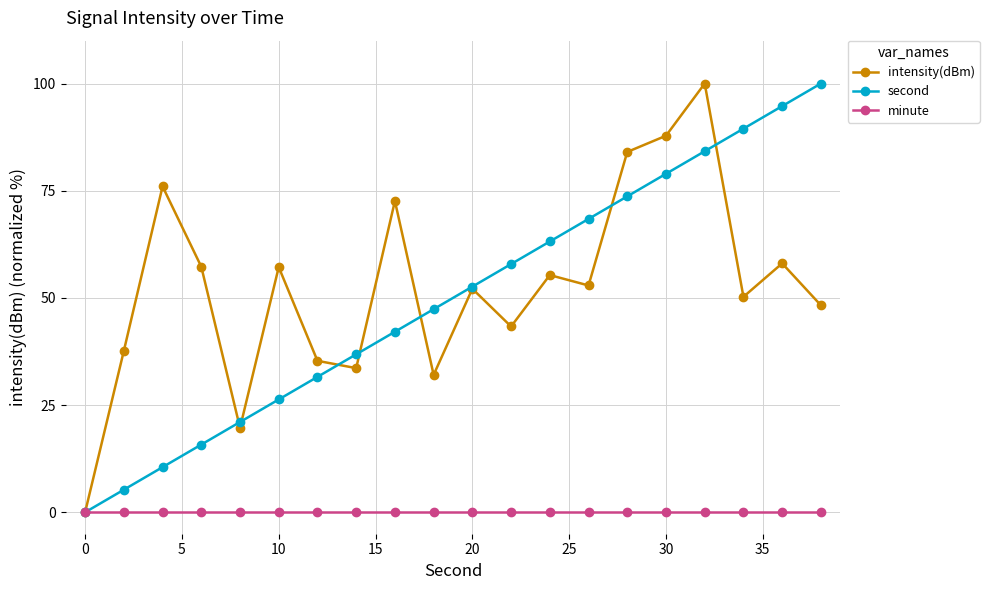

True or false: second has more than 2 points higher than both neighbors.

False